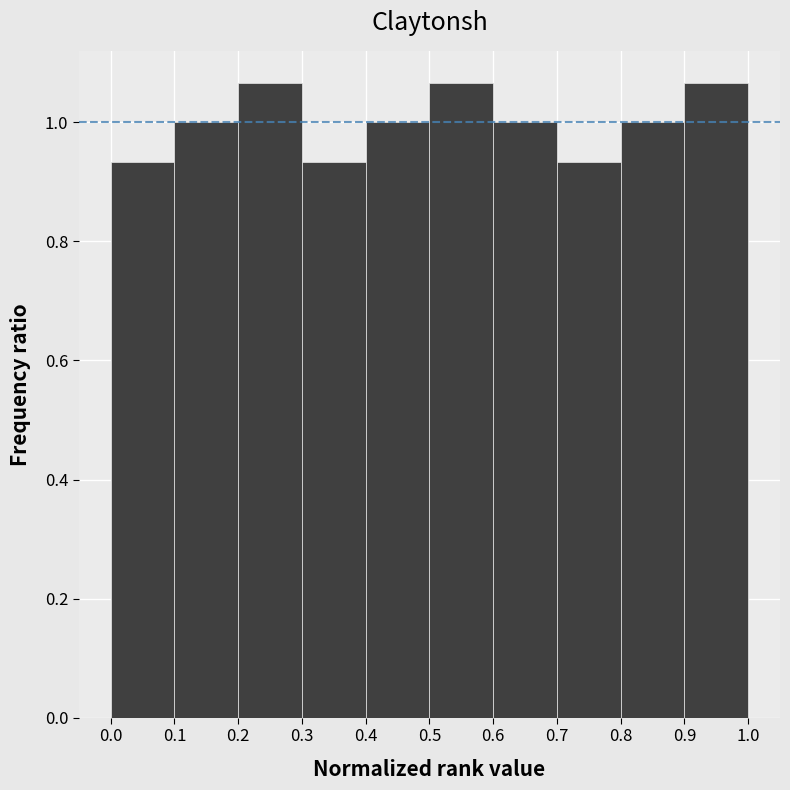

Reading left to right, transcribe this chart: for each bar, give the range it covers on the x-axis and its height. The values are not printed on the chart, so give them approximately, as read against the axis.

0.0 to 0.1: 0.94
0.1 to 0.2: 1.00
0.2 to 0.3: 1.06
0.3 to 0.4: 0.94
0.4 to 0.5: 1.00
0.5 to 0.6: 1.06
0.6 to 0.7: 1.00
0.7 to 0.8: 0.94
0.8 to 0.9: 1.00
0.9 to 1.0: 1.06